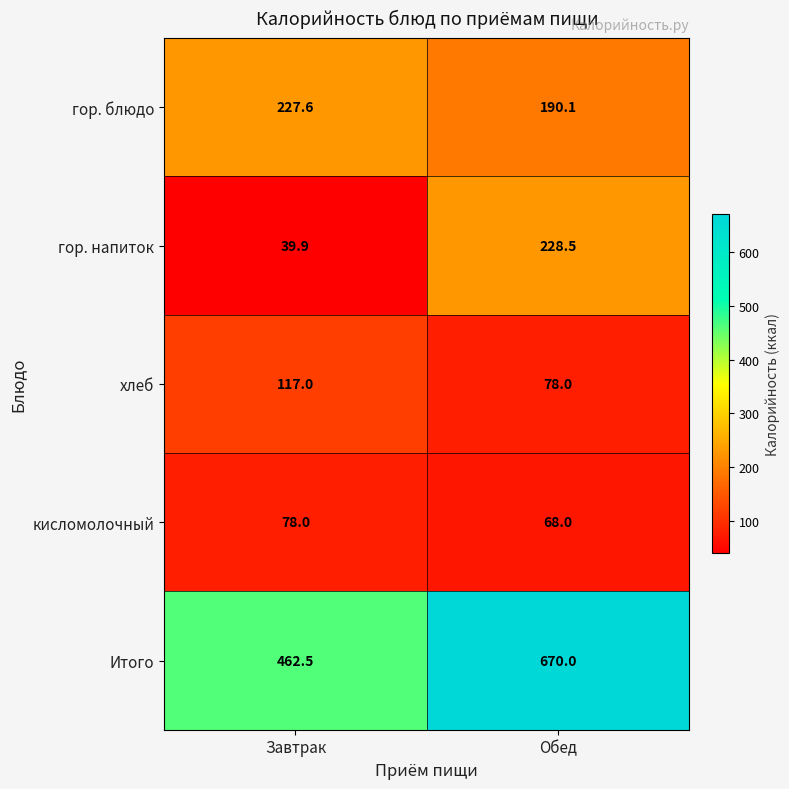

Reading left to right, list all the values displayed in this chart.

гор. блюдо: 227.6	190.1
гор. напиток: 39.9	228.5
хлеб: 117.0	78.0
кисломолочный: 78.0	68.0
Итого: 462.5	670.0